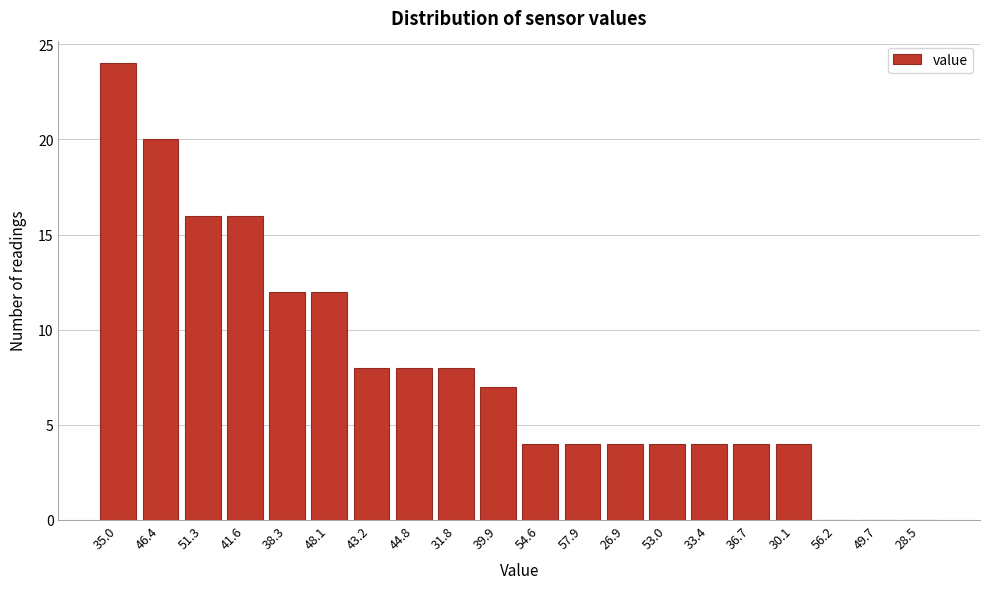

Reading right to left, list all the values displayed in this chart.

28.5=0	49.7=0	56.2=0	30.1=4	36.7=4	33.4=4	53.0=4	26.9=4	57.9=4	54.6=4	39.9=7	31.8=8	44.8=8	43.2=8	48.1=12	38.3=12	41.6=16	51.3=16	46.4=20	35.0=24